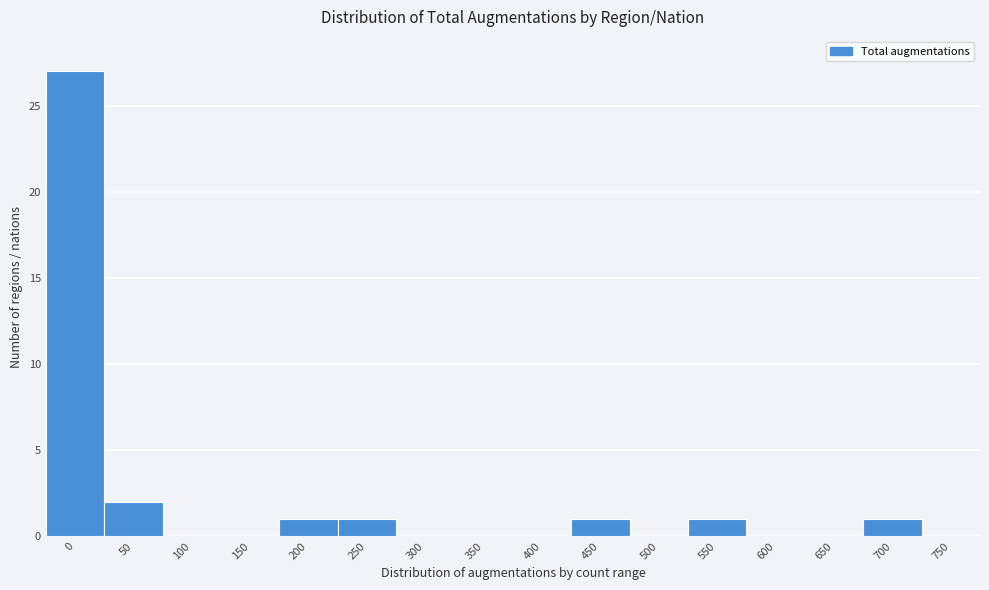

Reading left to right, extract all data points from this chart.

0=27	50=2	100=0	150=0	200=1	250=1	300=0	350=0	400=0	450=1	500=0	550=1	600=0	650=0	700=1	750=0